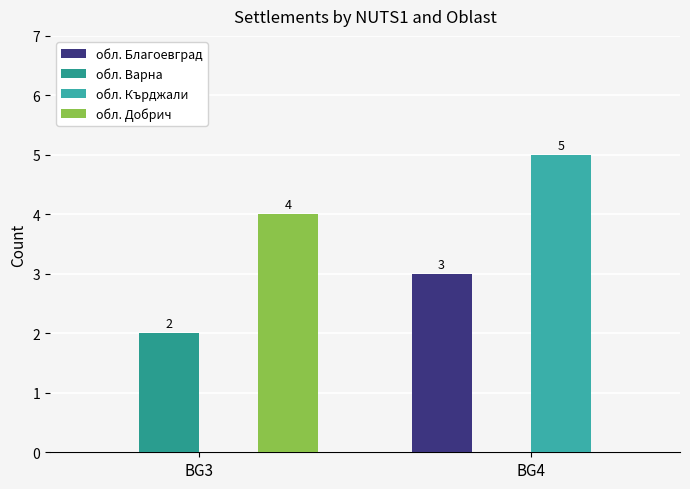

Rank the categories by обл. Кърджали value from lowest to highest.

BG3, BG4